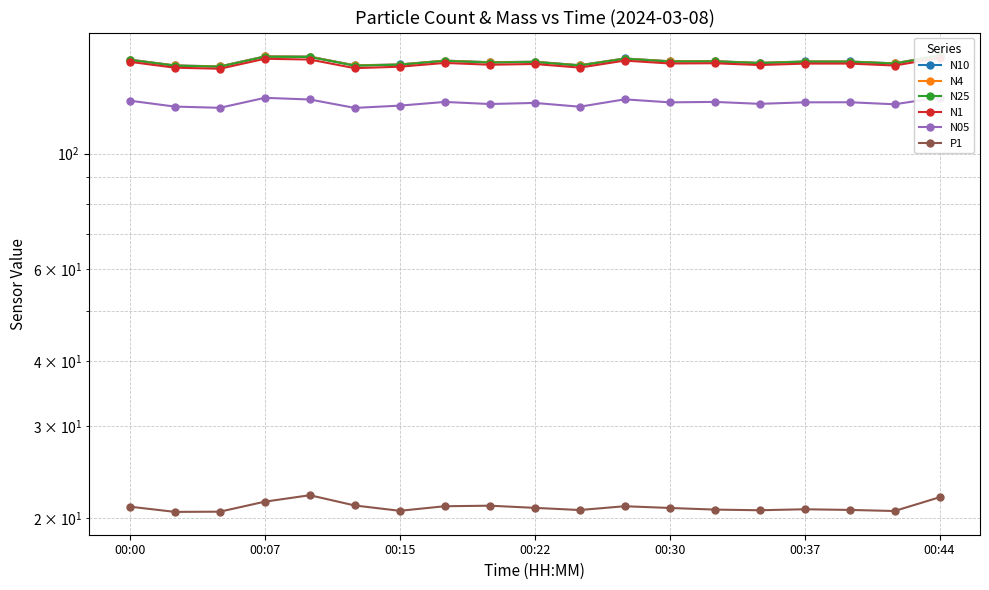

The N1 series shows 149.9 at 00:00. True or false?

True